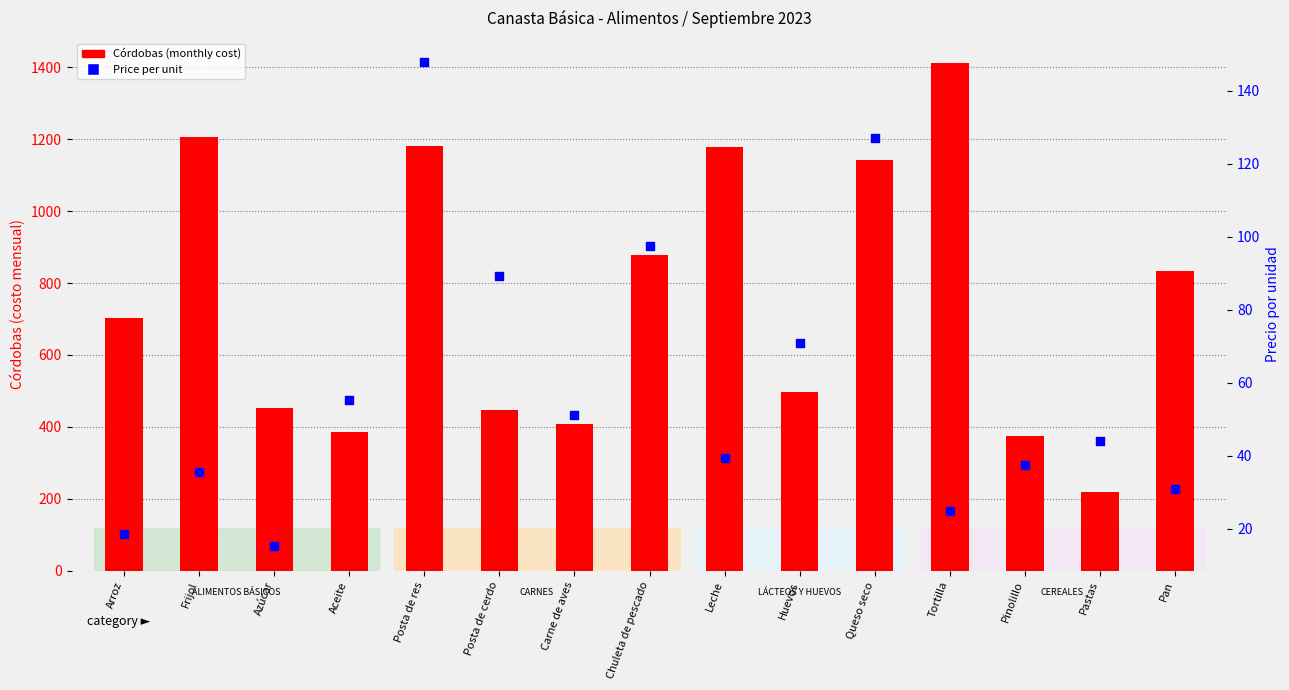

Which series contains the lowest Y value?

Price per unit